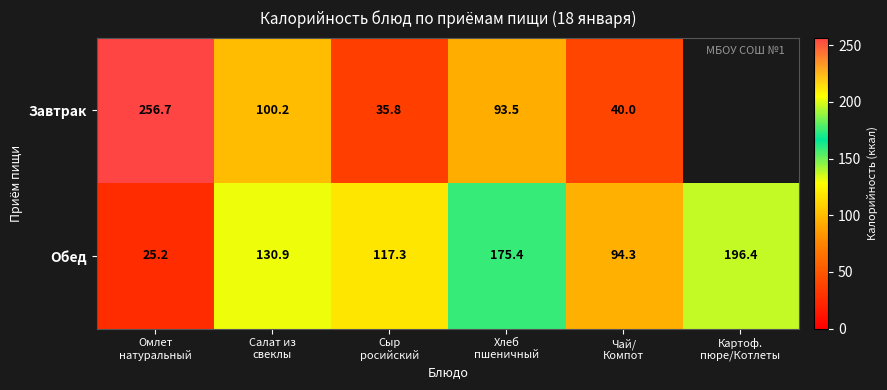

Which series has the largest total across all categories?

Обед